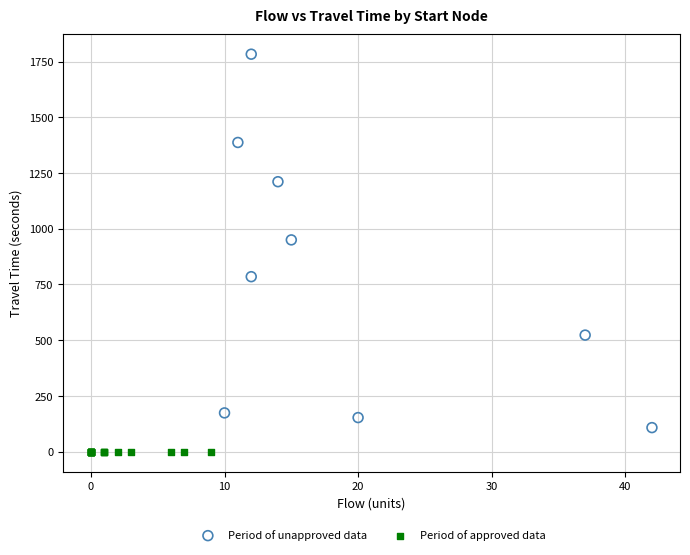

Which series reaches the maximum Y coordinate?

Period of unapproved data